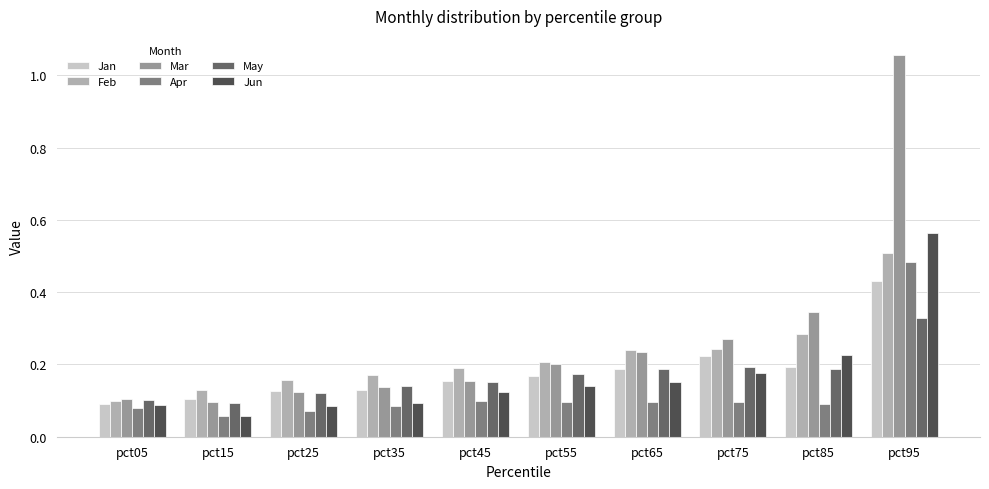

The value of Mar at pct05 is 0.0. True or false?

False